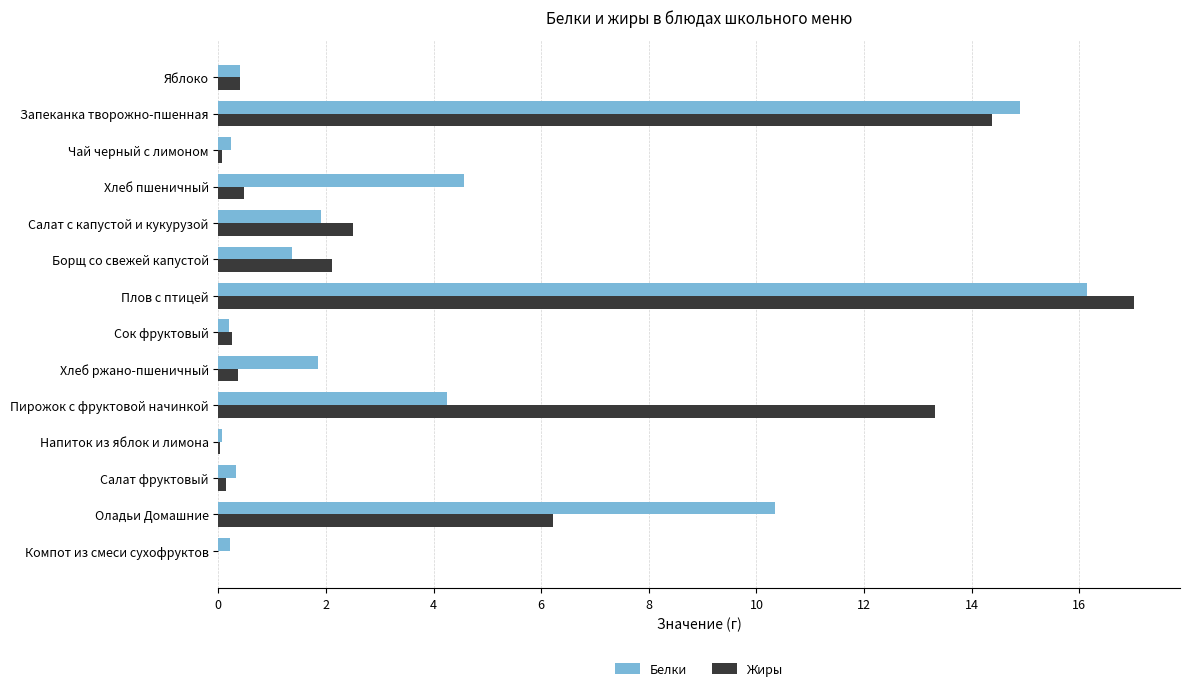

What is the total value across all series at Салат с капустой и кукурузой?

4.4